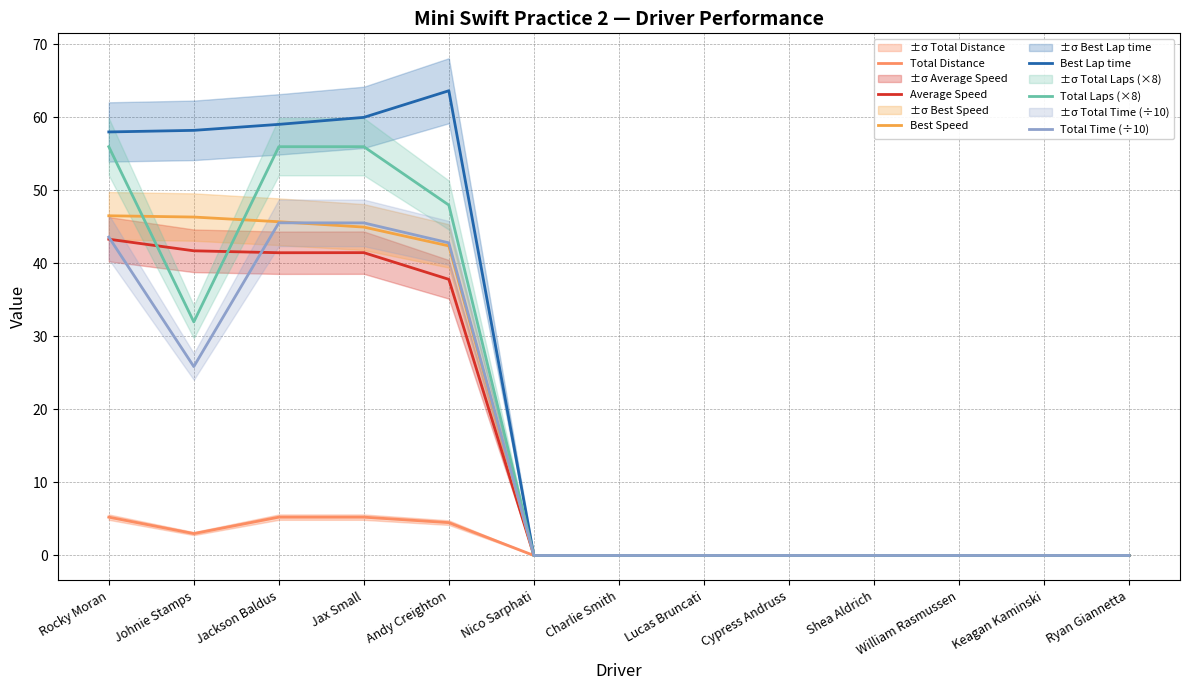

At which label is Best Lap time closest to 31?

Rocky Moran